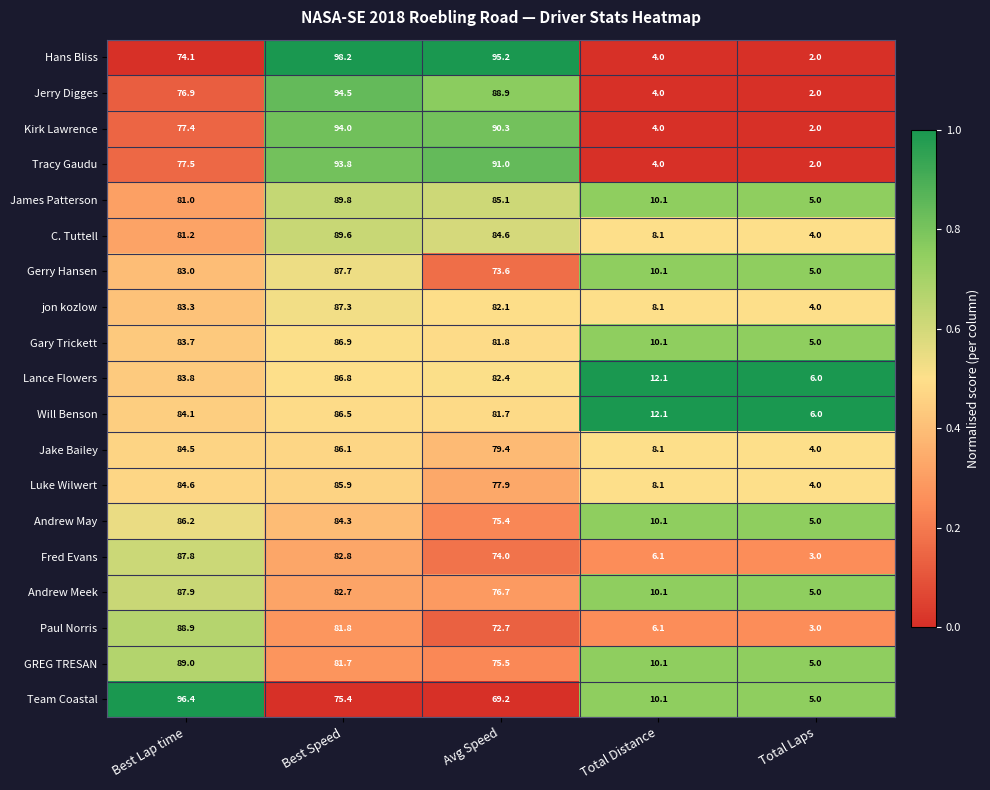

List the series in order of their peak value, highest first.

Hans Bliss, Team Coastal, Jerry Digges, Kirk Lawrence, Tracy Gaudu, James Patterson, C. Tuttell, GREG TRESAN, Paul Norris, Andrew Meek, Fred Evans, Gerry Hansen, jon kozlow, Gary Trickett, Lance Flowers, Will Benson, Andrew May, Jake Bailey, Luke Wilwert